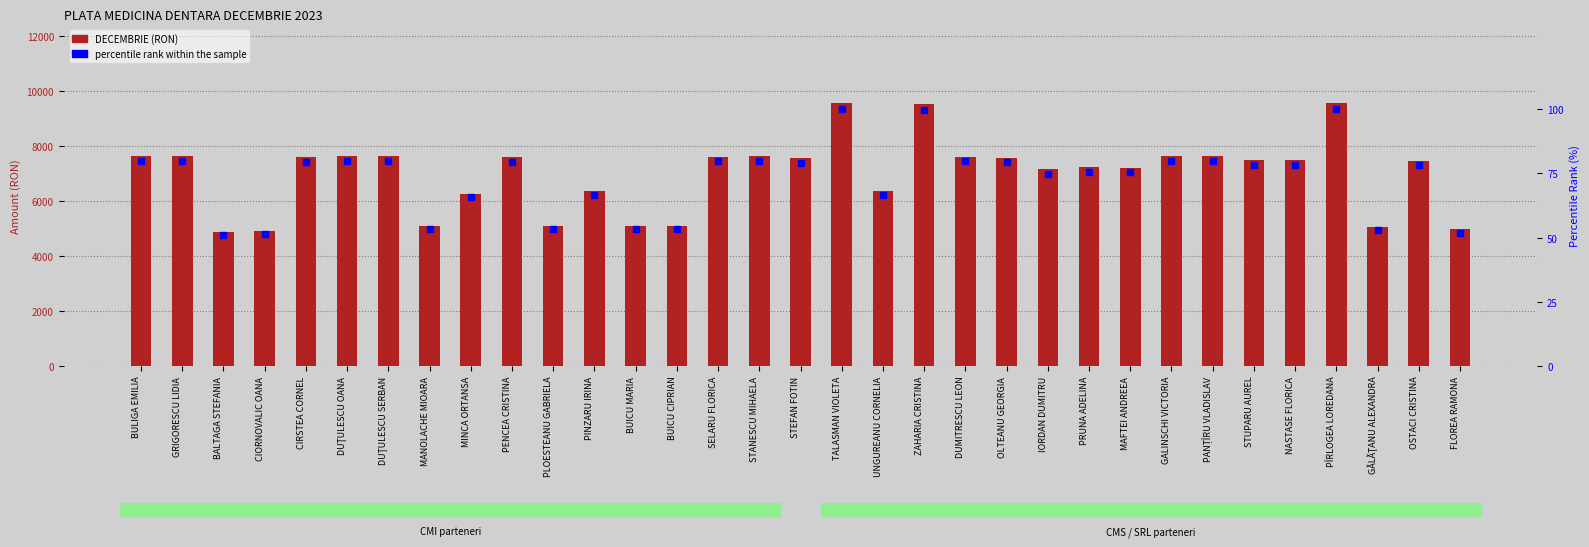

True or false: percentile rank within the sample has a value of 45.6 at CIRSTEA CORNEL.

False